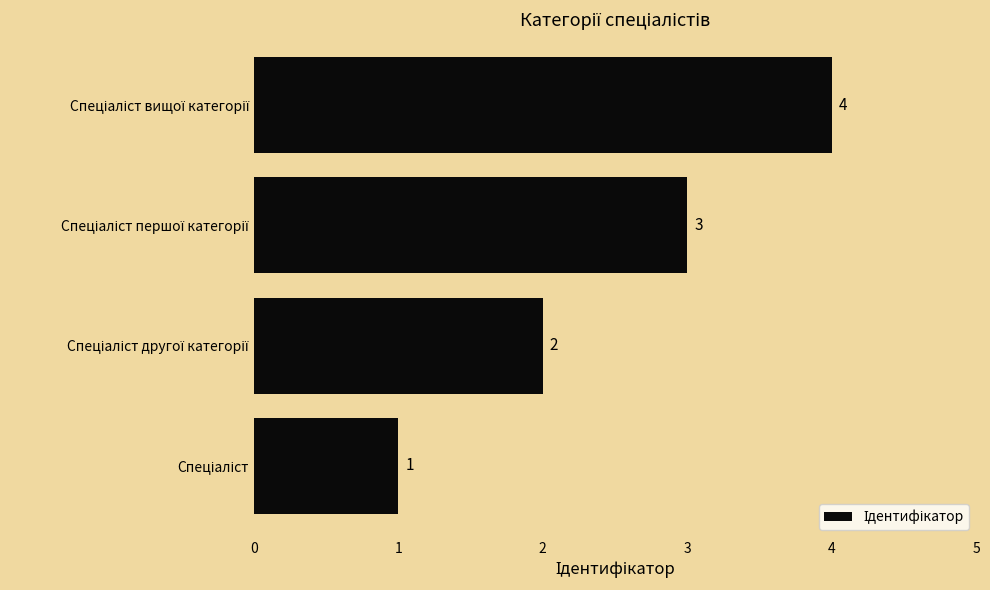

What is the difference between the maximum and minimum values?

3